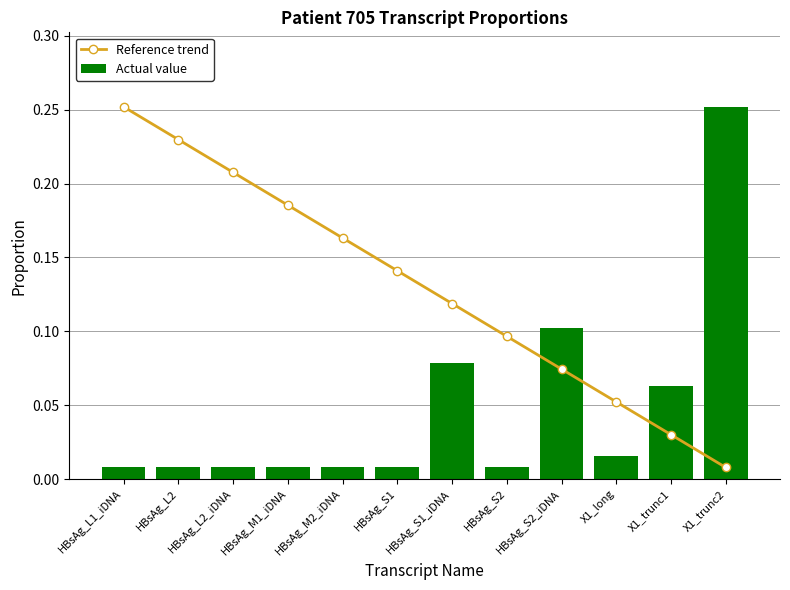

Between HBsAg_M1_iDNA and X1_trunc2, which series saw the biggest shift?

Actual value